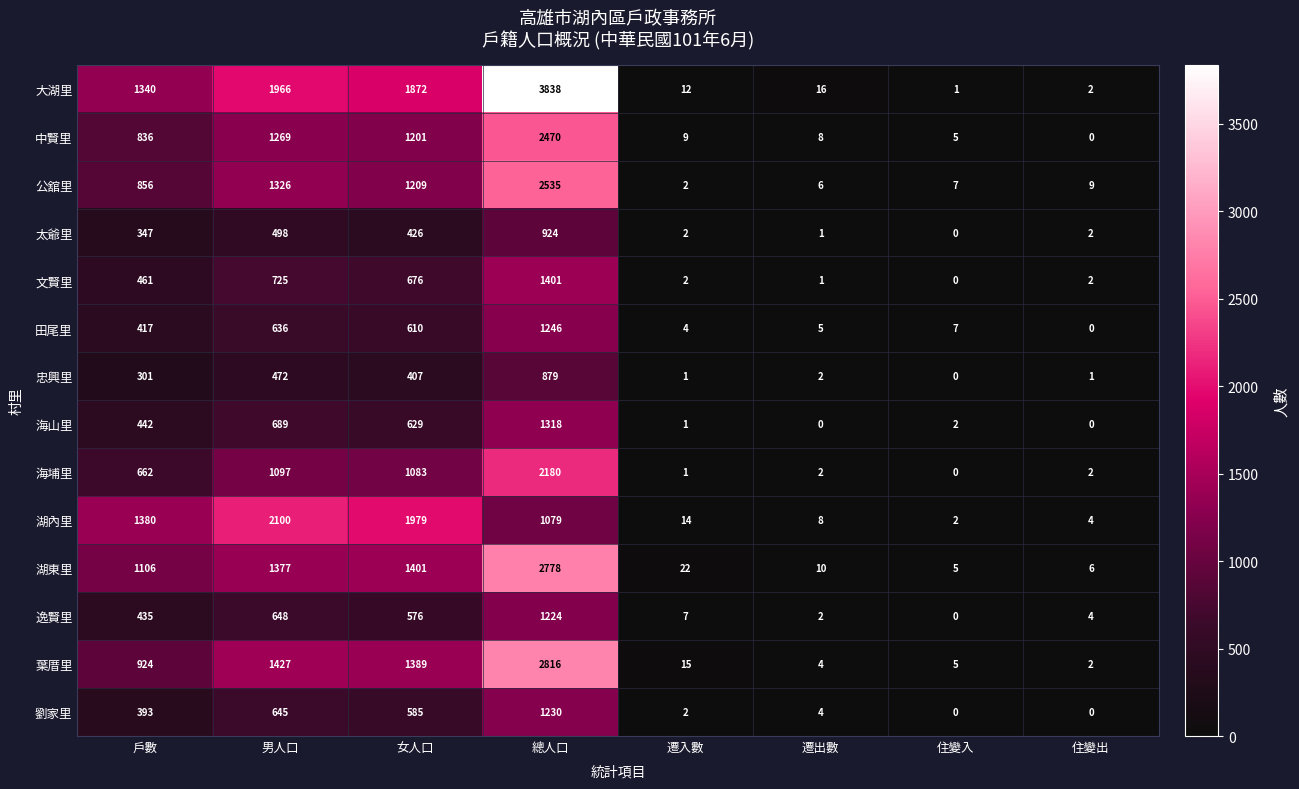

What is the total value across all series at 住變入?

34